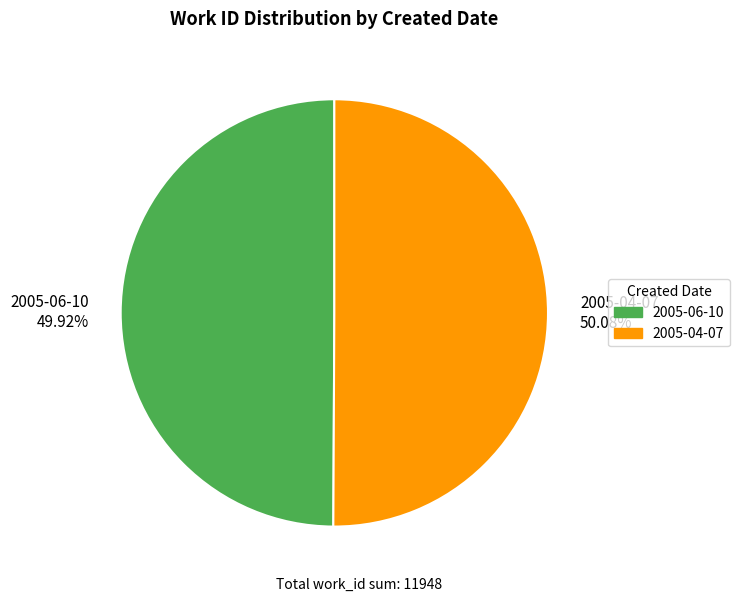

What is the ratio of the value at 2005-06-10 to the value at 2005-04-07?

1.0